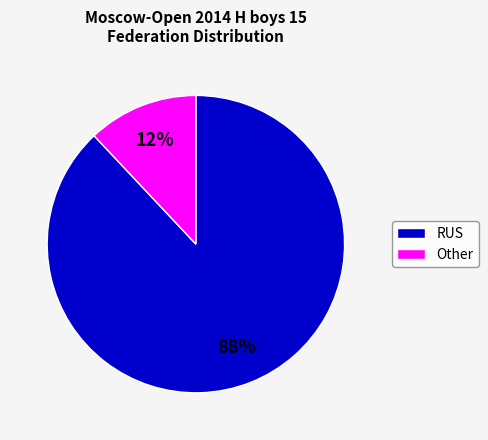

Is it true that Other is 12% of the pie?

True